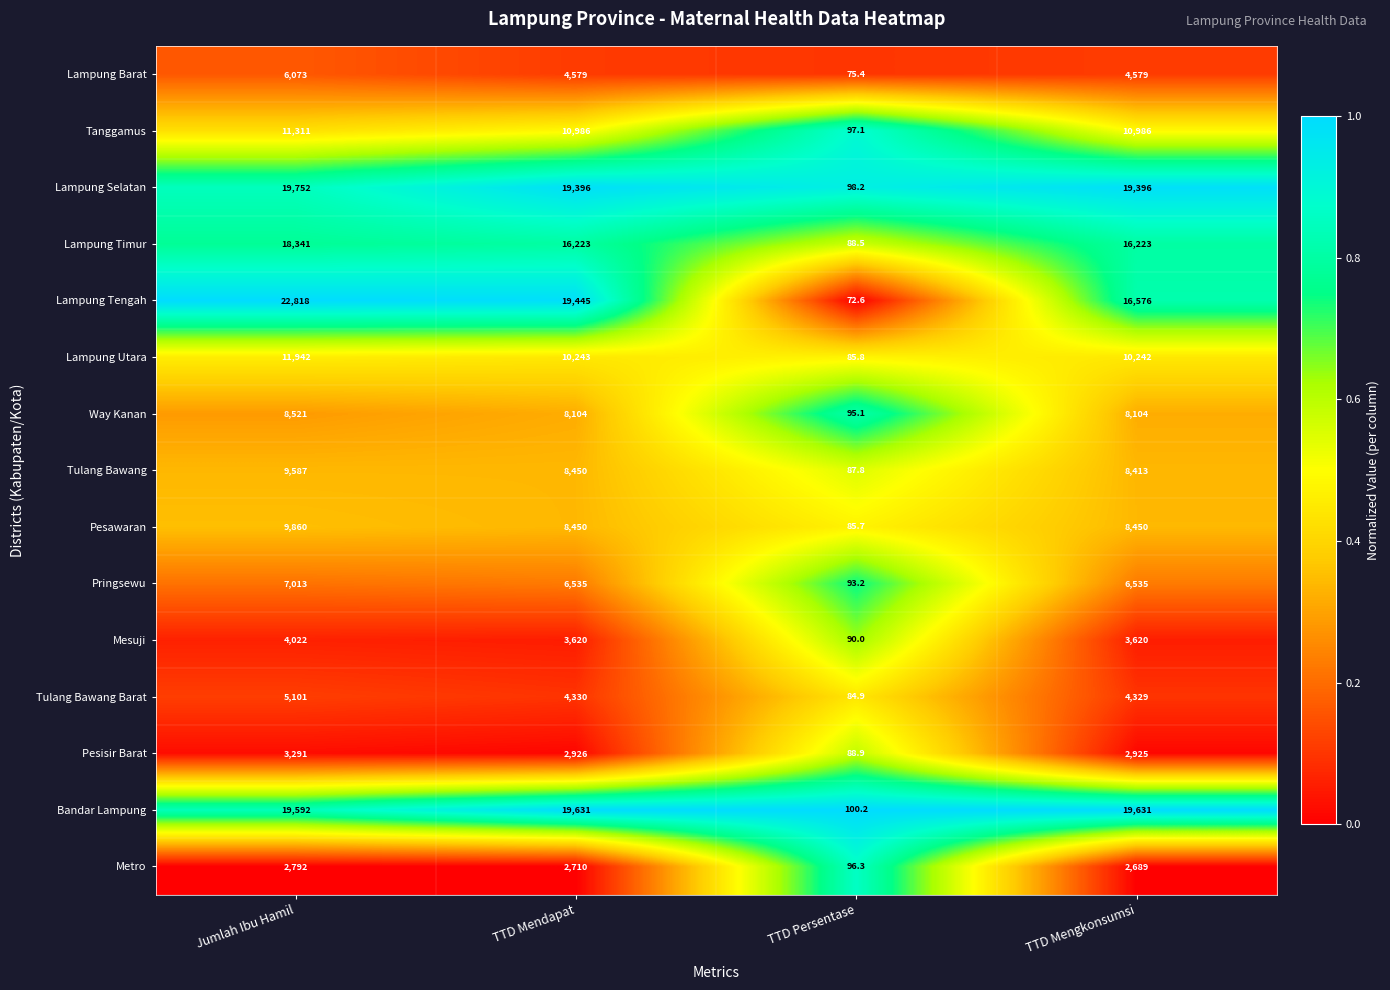

What is the difference between the highest and lowest values at Jumlah Ibu Hamil?

20026.0